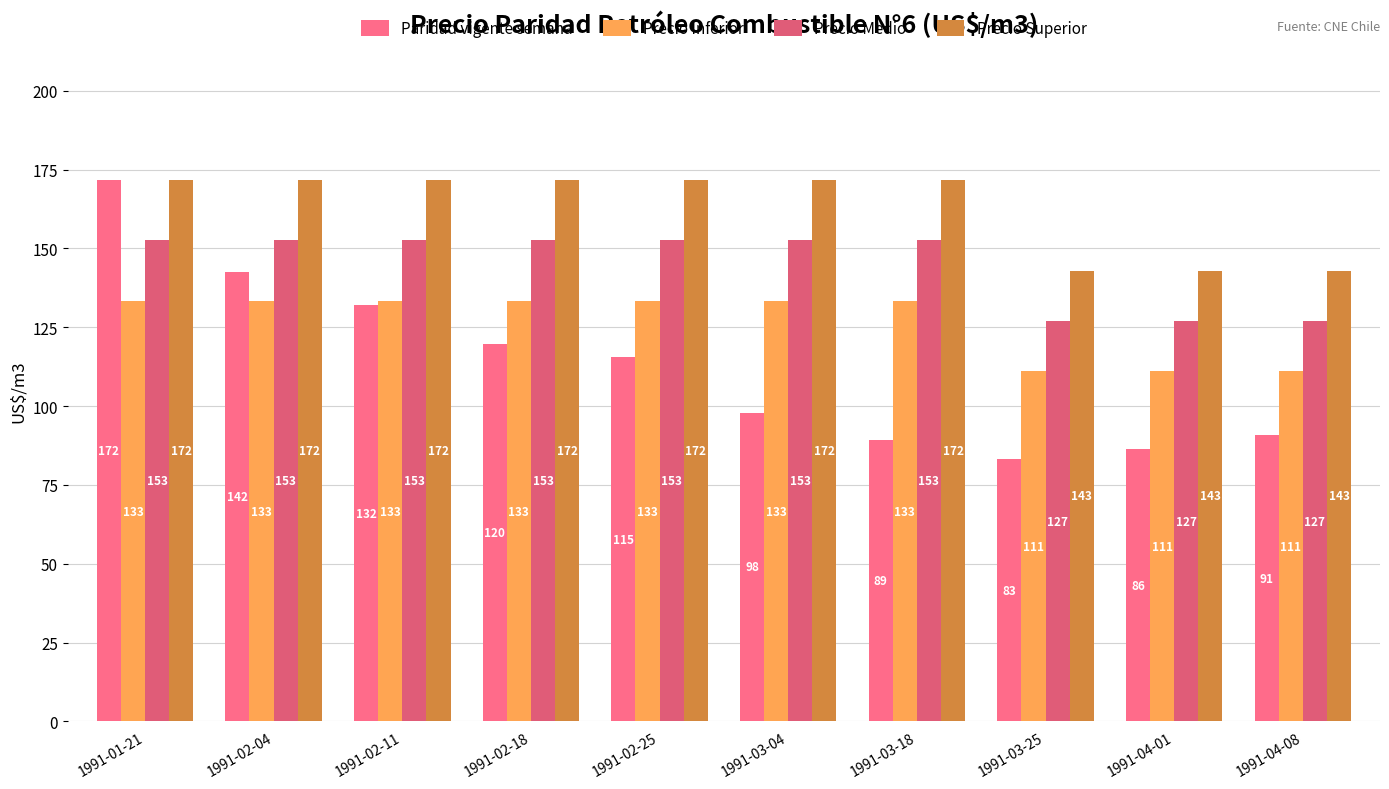

What is the greatest value displayed?

171.7